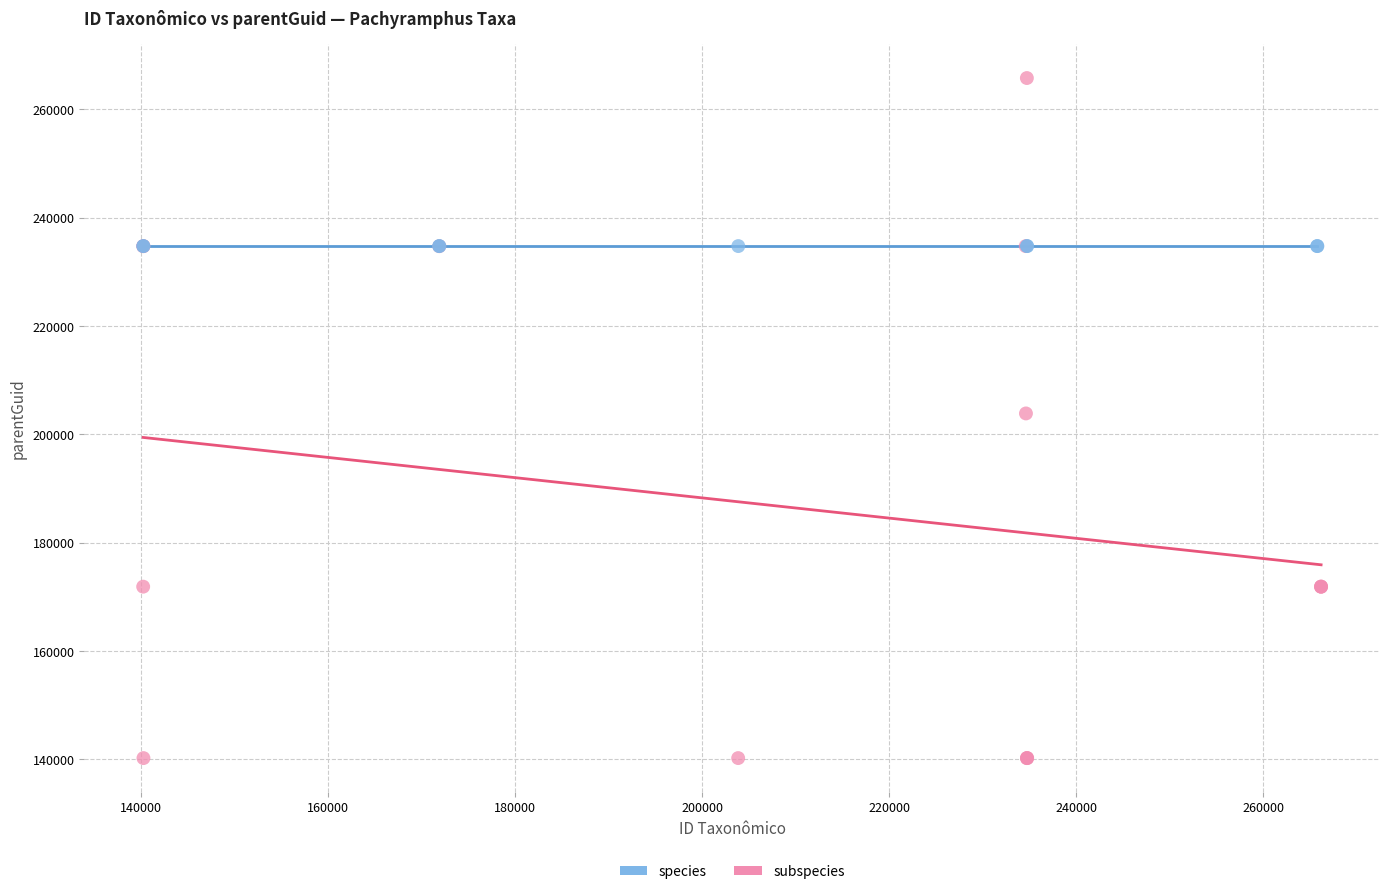

Which series contains the highest Y value?

subspecies